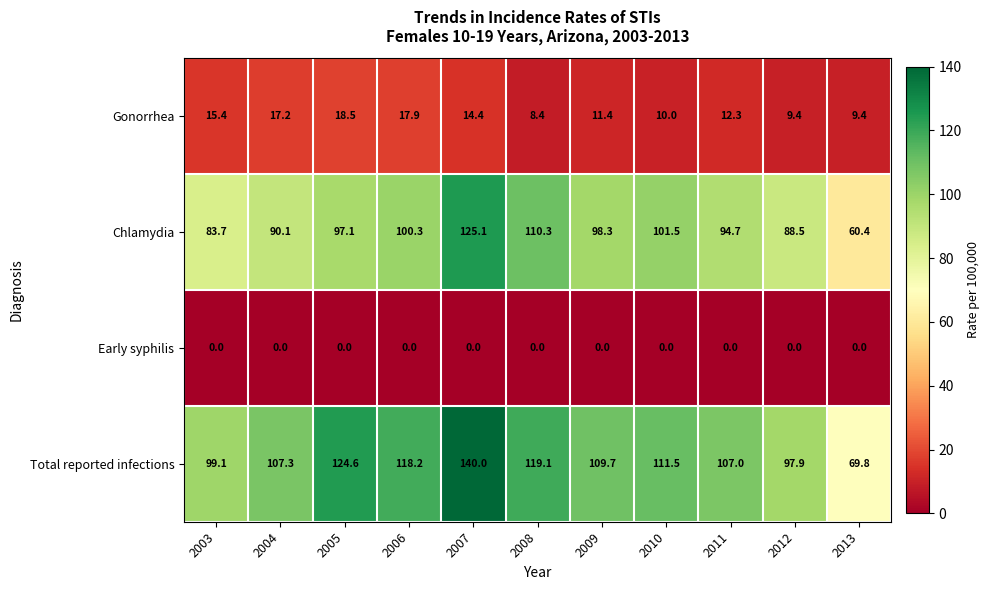

What is the sum of the Gonorrhea values at 2013 and 2011?

21.7